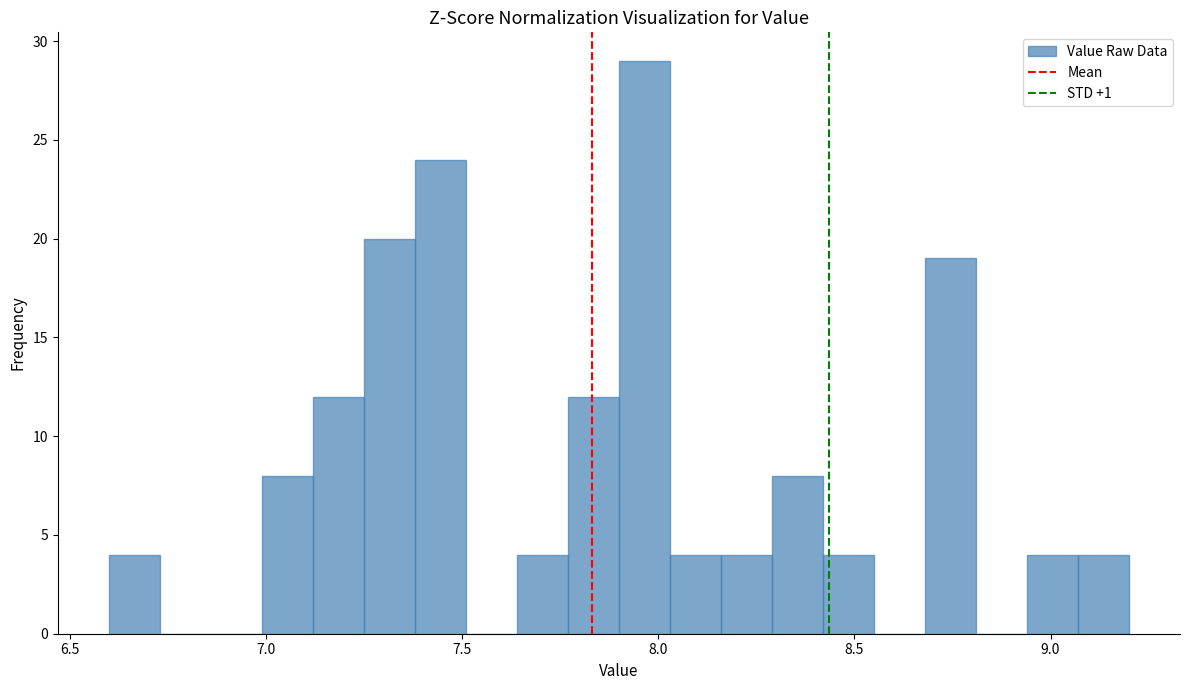

Read against the x-axis, roughly where is the centre of the tallest bar?

7.95